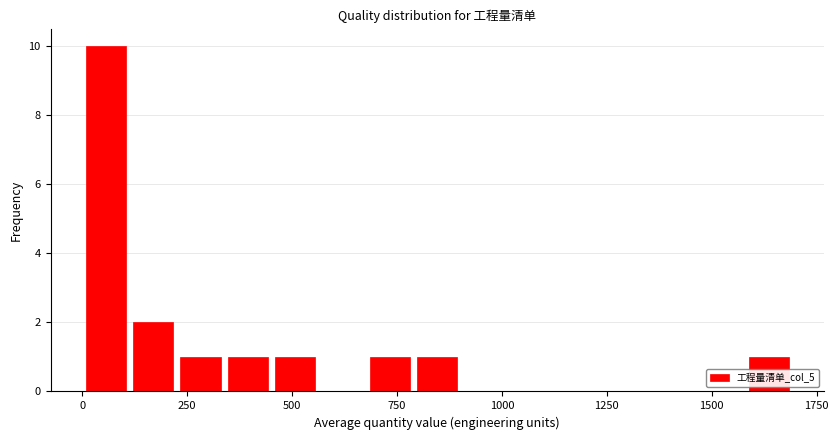

Read against the x-axis, roughly where is the centre of the tallest bar?

50